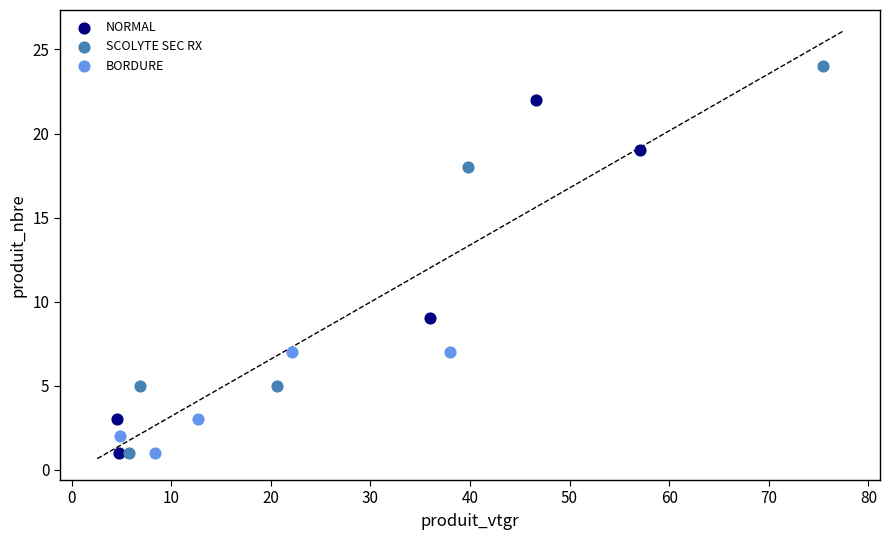

Which series has the largest Y range (max minus min)?

SCOLYTE SEC RX